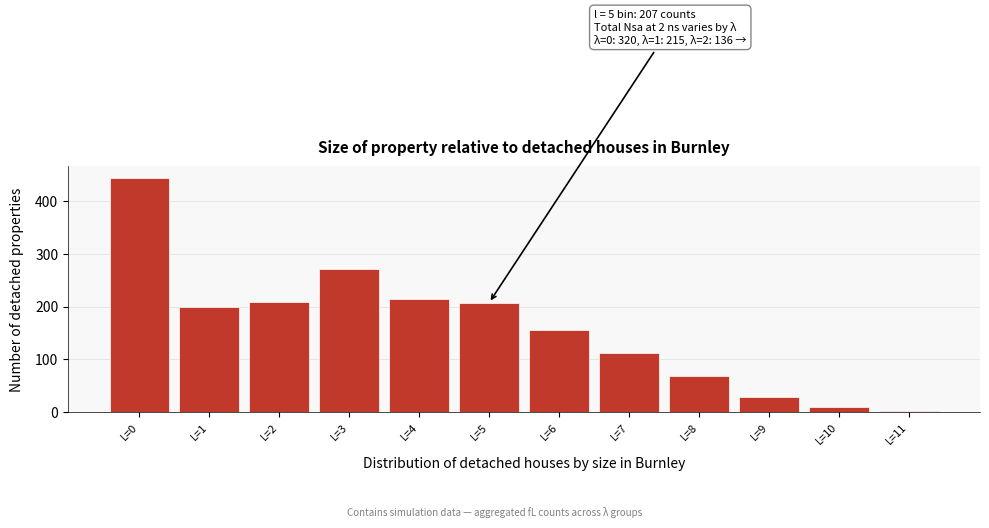

Reading right to left, list all the values displayed in this chart.

L=11=1	L=10=10	L=9=28	L=8=68	L=7=111	L=6=155	L=5=207	L=4=215	L=3=272	L=2=209	L=1=199	L=0=444